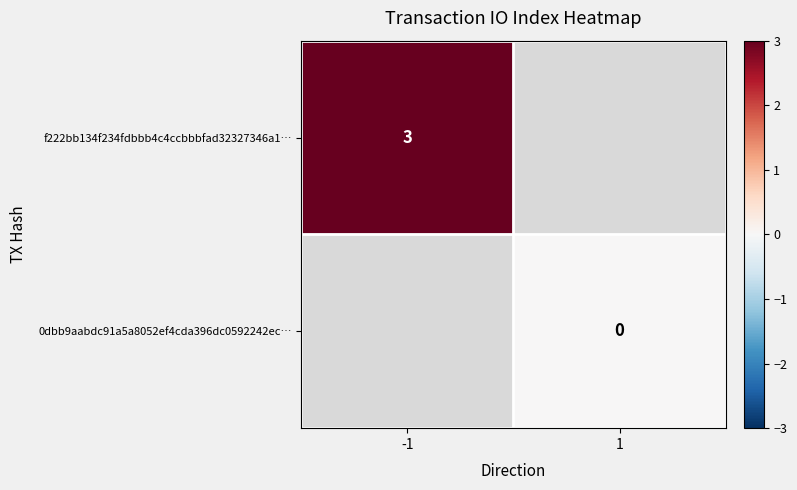

Is it true that f222bb134f234fdbbb4c4ccbbbfad32327346a1… equals 5 at -1?

False